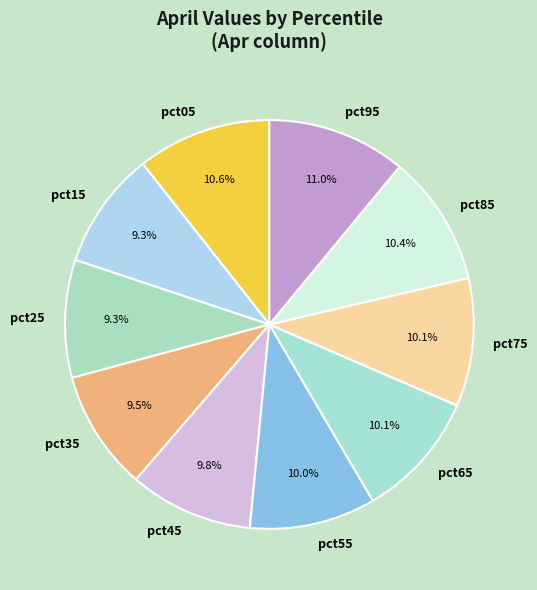

Is there any slice that represents more than half of the pie?

No